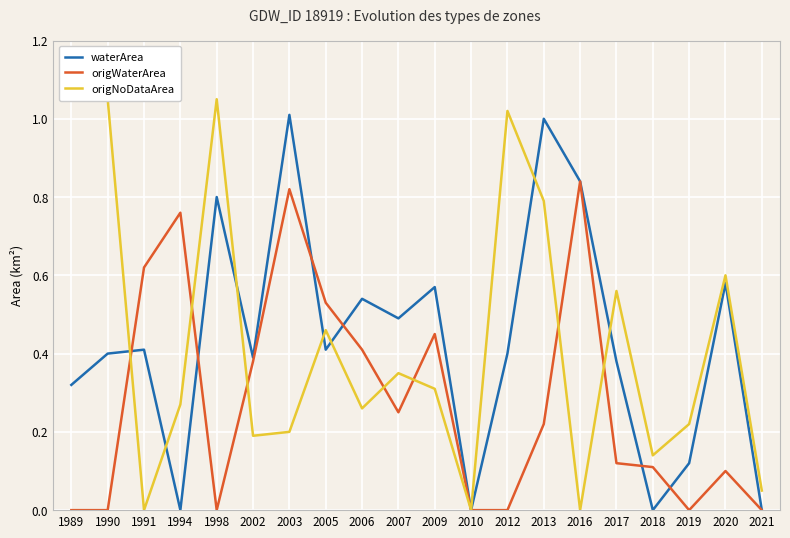

Which series changed the most between 2003 and 2018?

waterArea